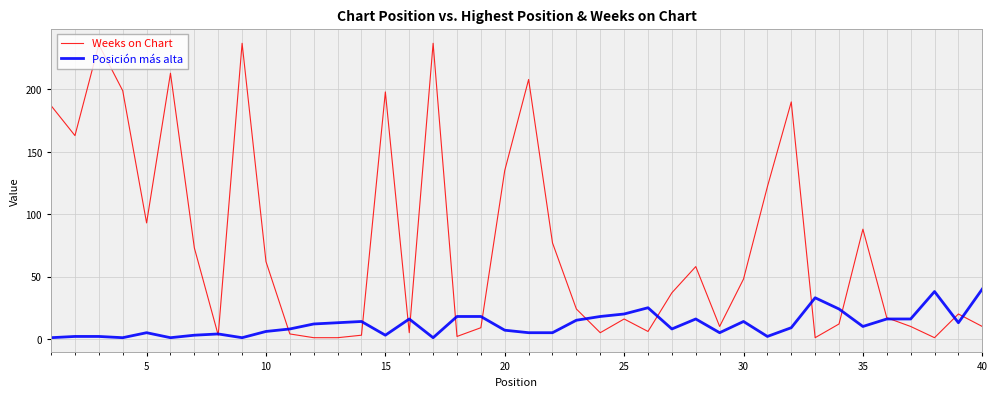

List the series in order of their peak value, lowest first.

Posición más alta, Weeks on Chart